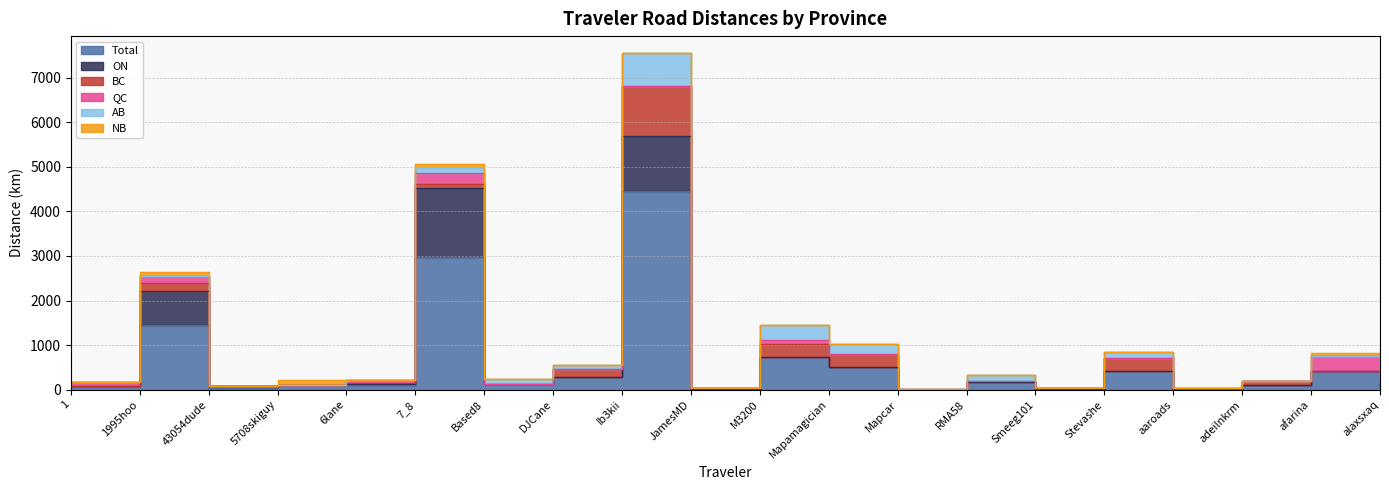

What position from the right is 5708skiguy?

17